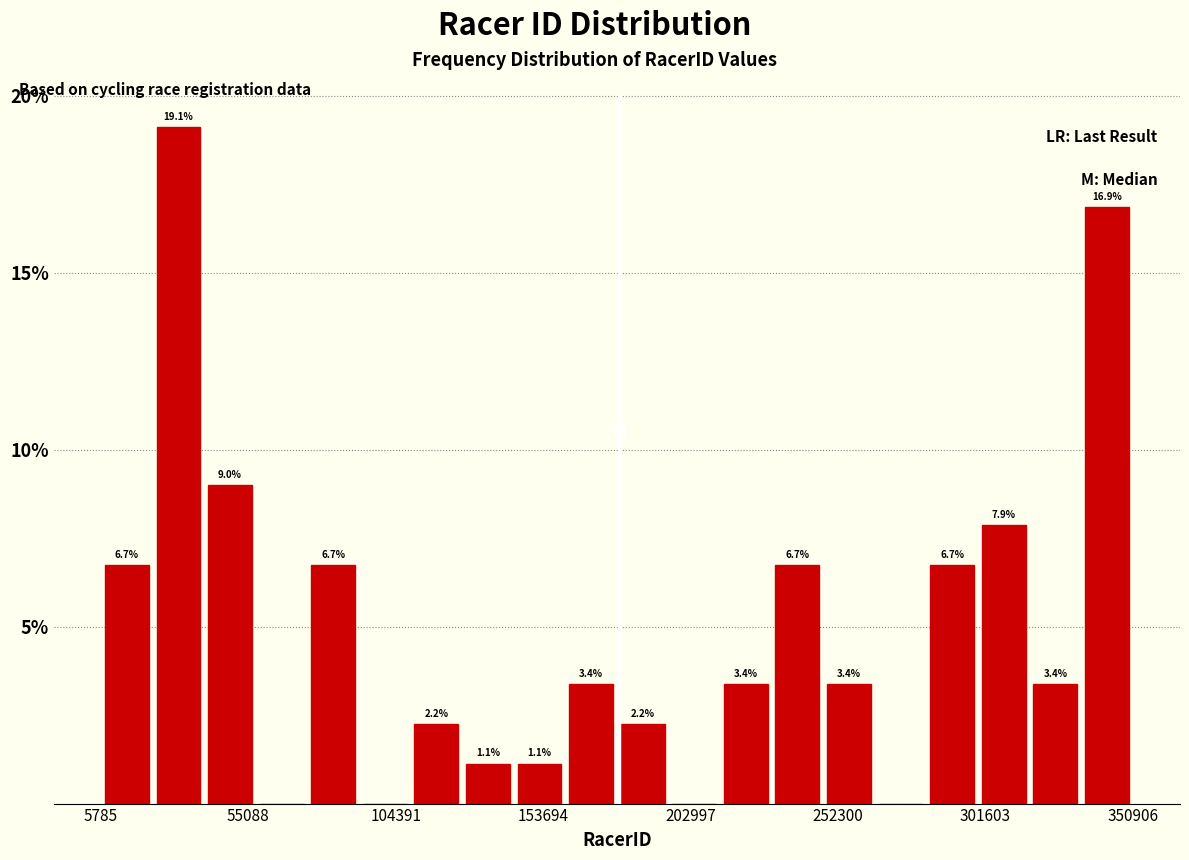

Around what value on the x-axis is the tallest bar? Give the approximate position of its centre, as read against the axis.

30000